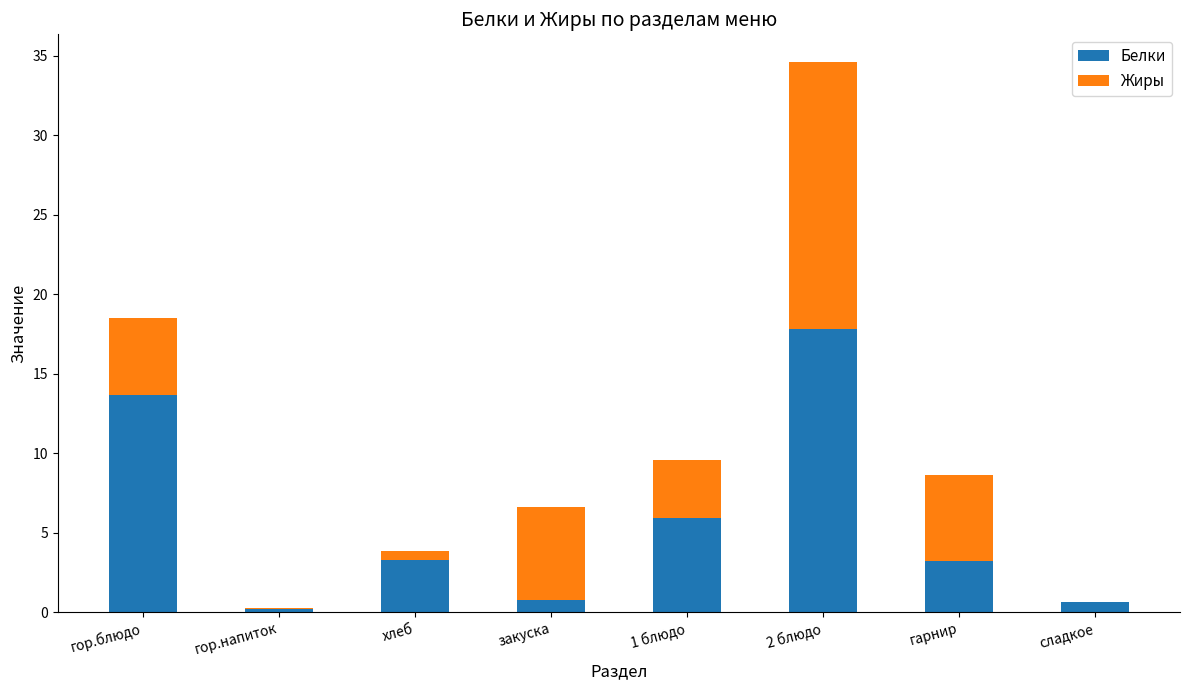

How many distinct data groups are displayed?

2